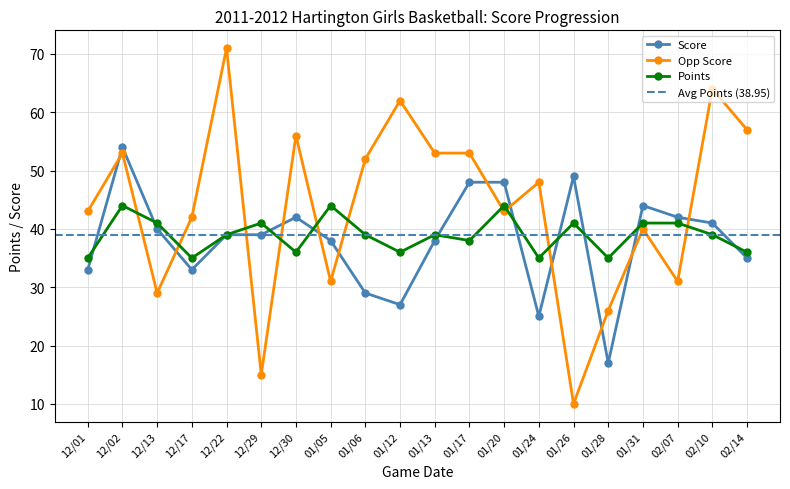

How many lines are shown in the chart?

3